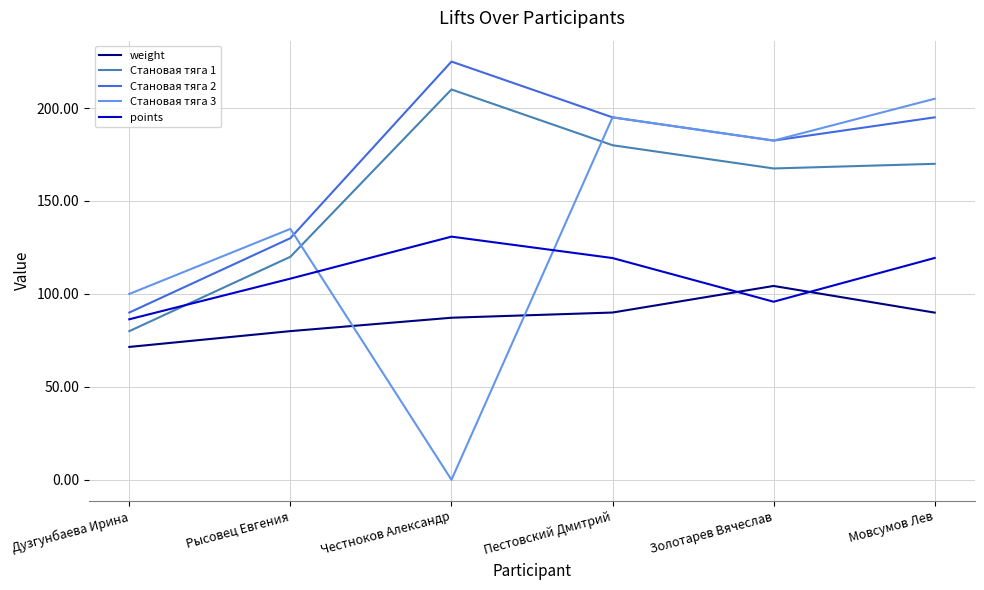

Rank the series by their average value, from highest to lowest.

Становая тяга 2, Становая тяга 1, Становая тяга 3, points, weight